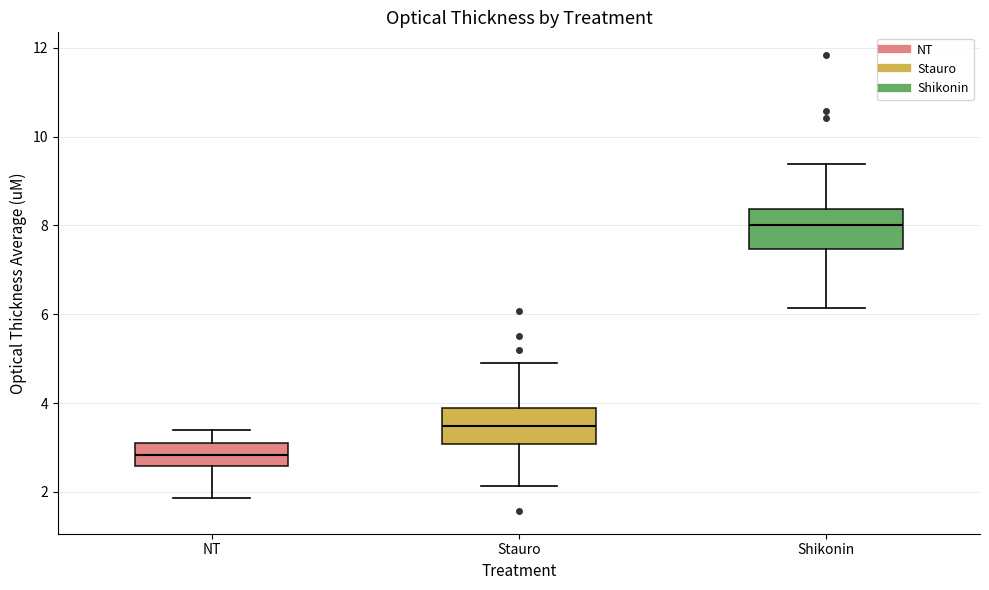

Where does the lower whisker of the box for NT end on the y-axis? The values are not printed on the chart, so give them approximately, as read against the axis.

1.8